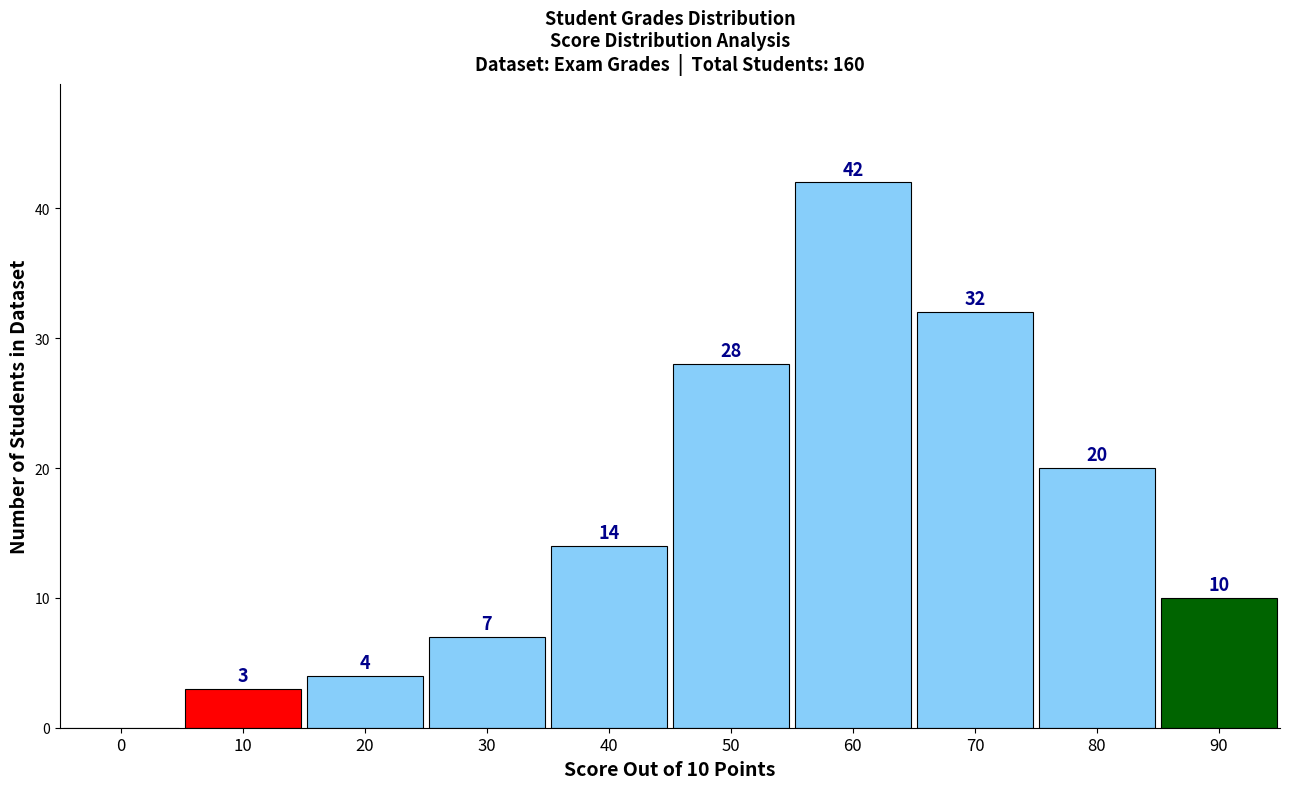

Reading left to right, transcribe all the data shown in this chart.

0=0	10=3	20=4	30=7	40=14	50=28	60=42	70=32	80=20	90=10